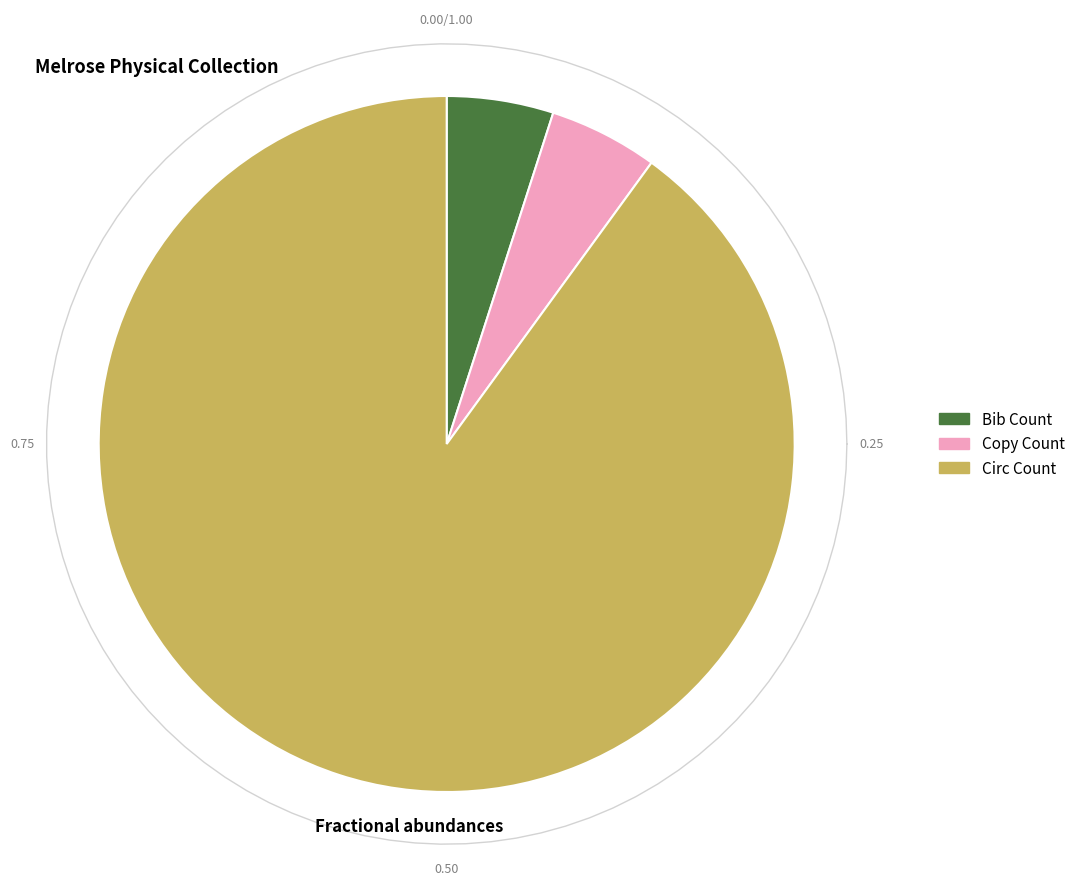

To the nearest percent, what is the average slice percentage?

33%